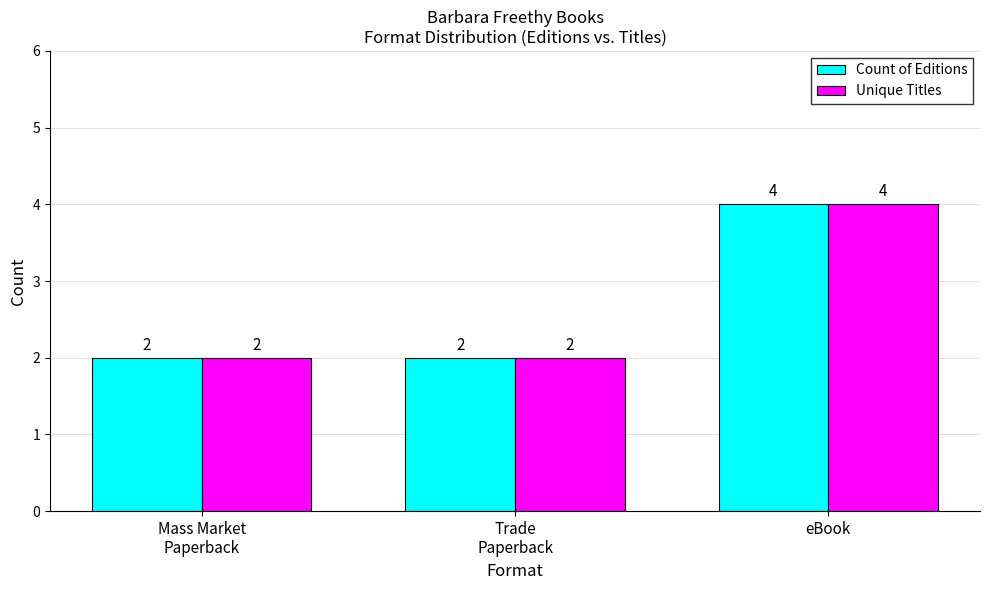

What is the sum of the Unique Titles values at eBook and Mass Market
Paperback?

6